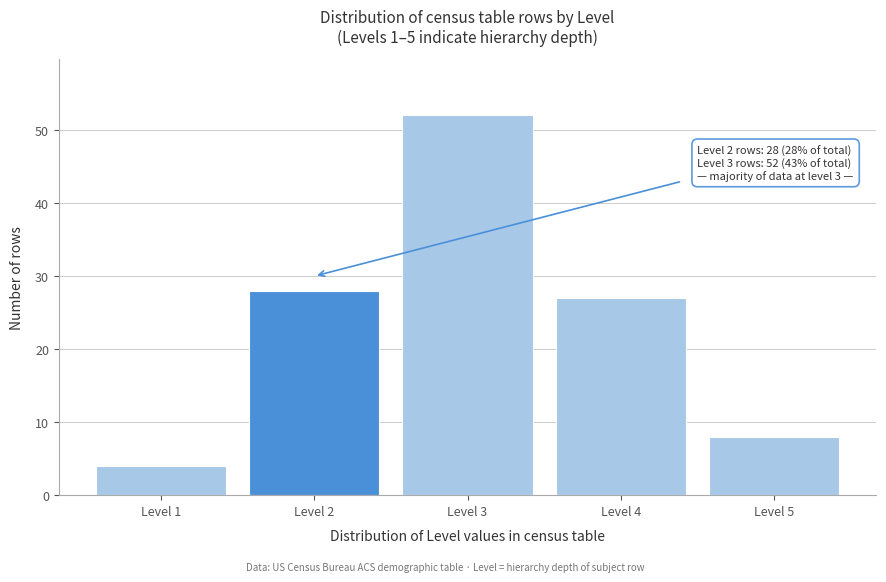

Reading left to right, transcribe all the data shown in this chart.

Level 1=4	Level 2=28	Level 3=52	Level 4=27	Level 5=8